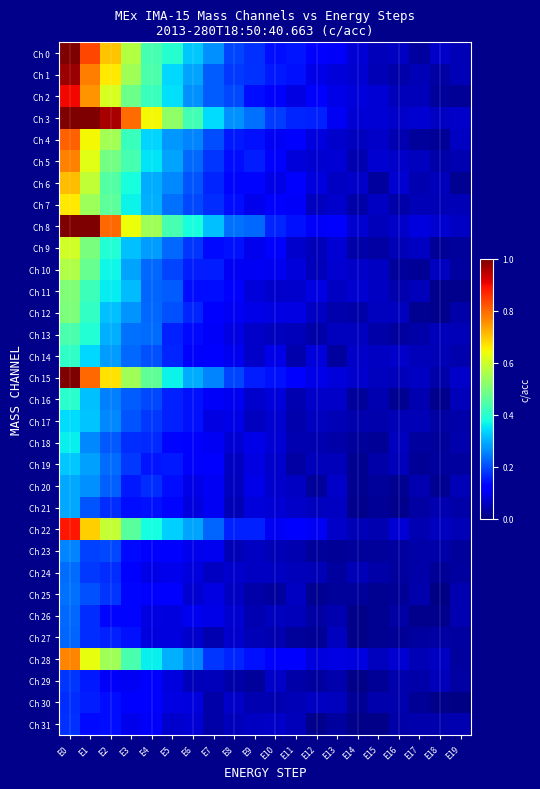

Count the number of categories in the chart.

20